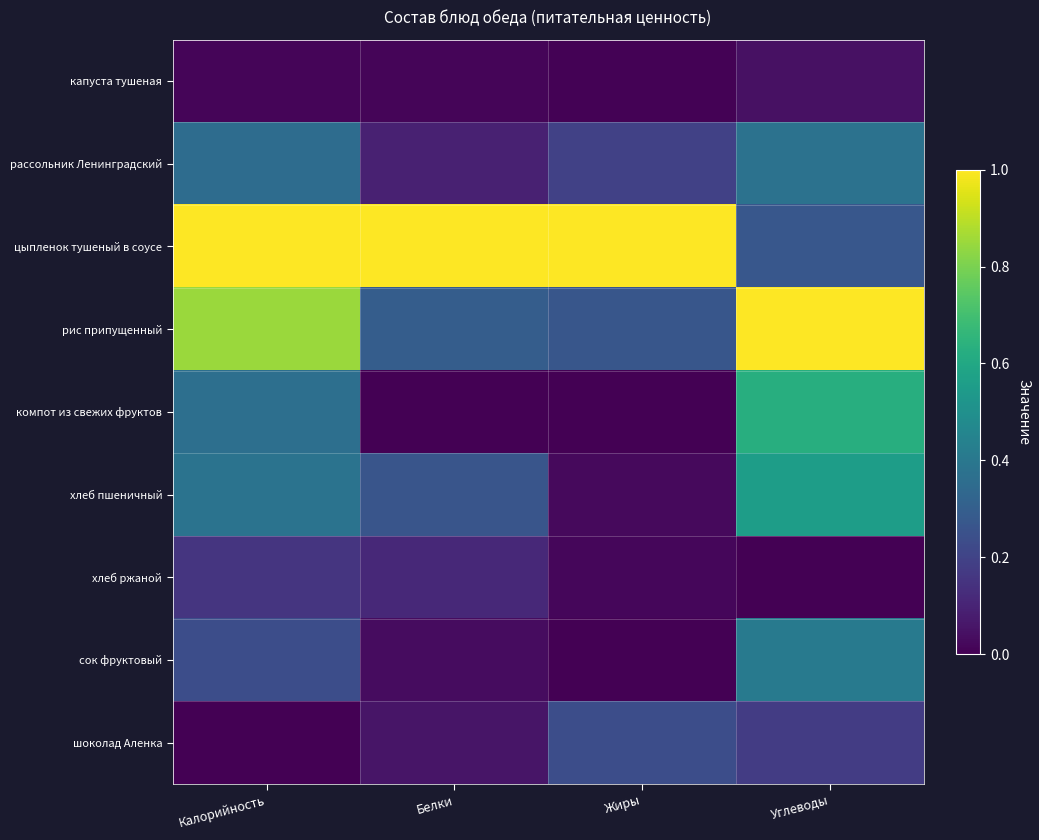

How many data points does each series have?

4